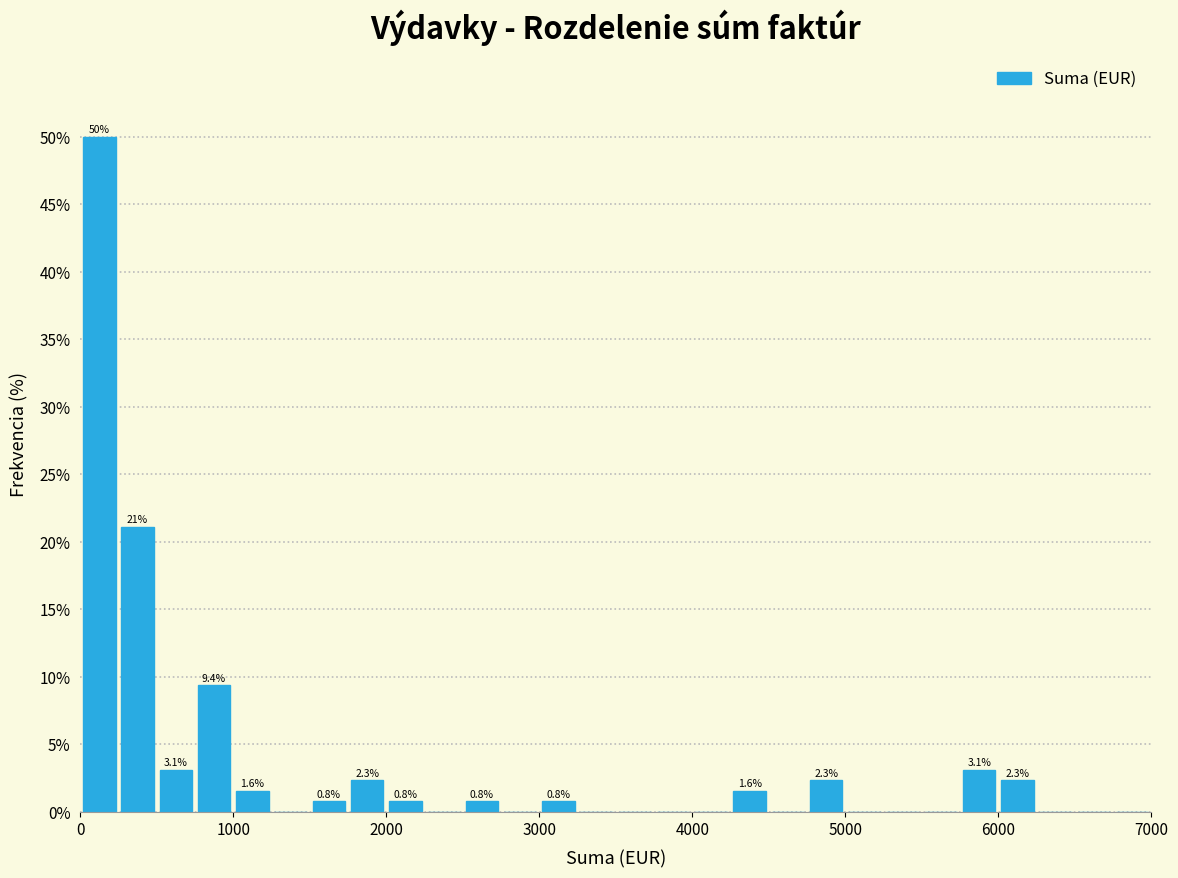

Around what value on the x-axis is the tallest bar? Give the approximate position of its centre, as read against the axis.

100